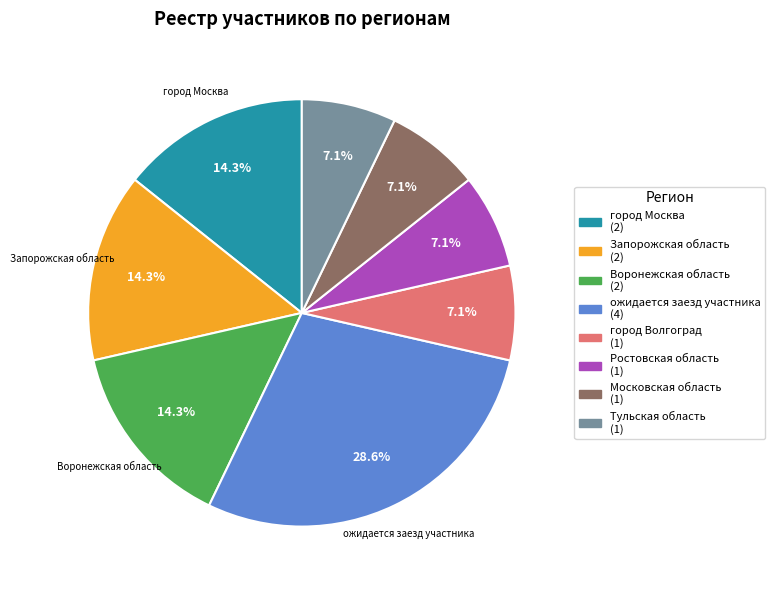

To the nearest percent, what portion does ожидается заезд участника represent?

29%